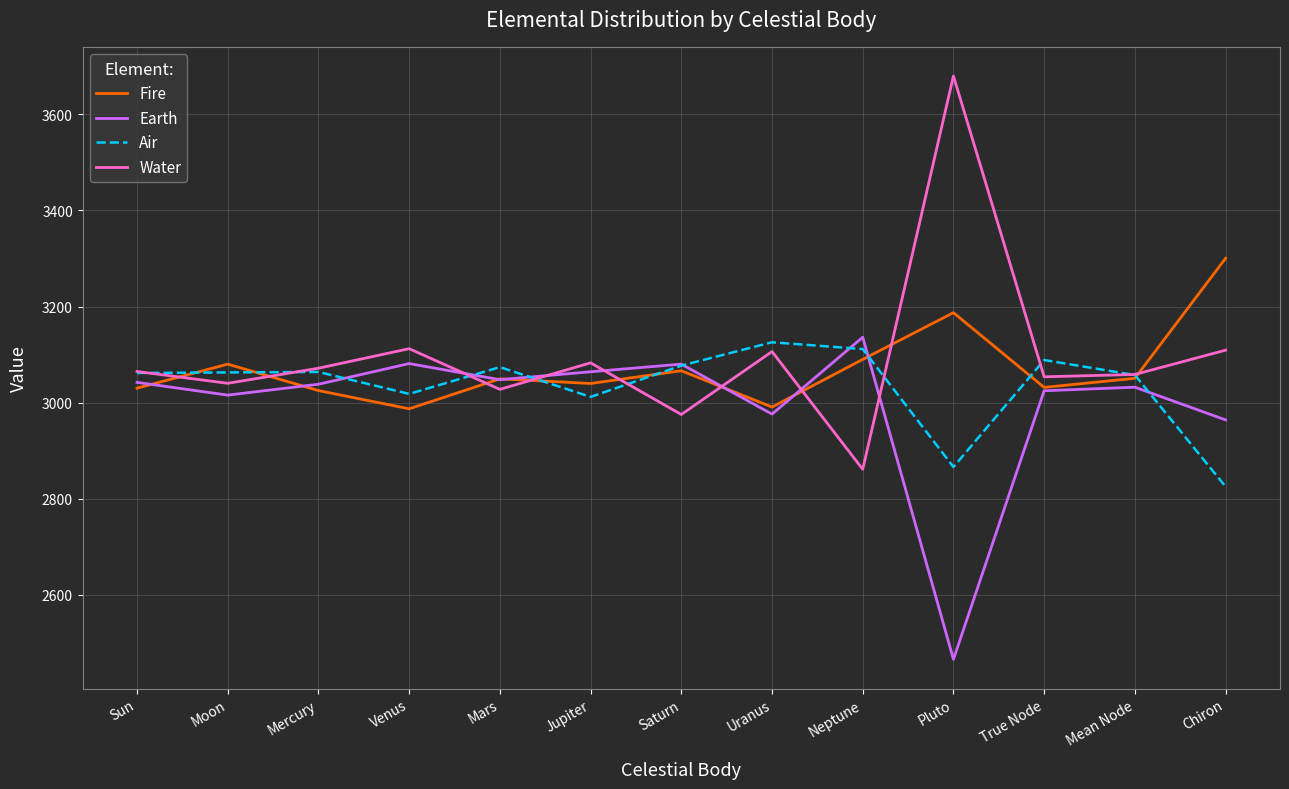

What value does the Water series have at True Node?

3053.6